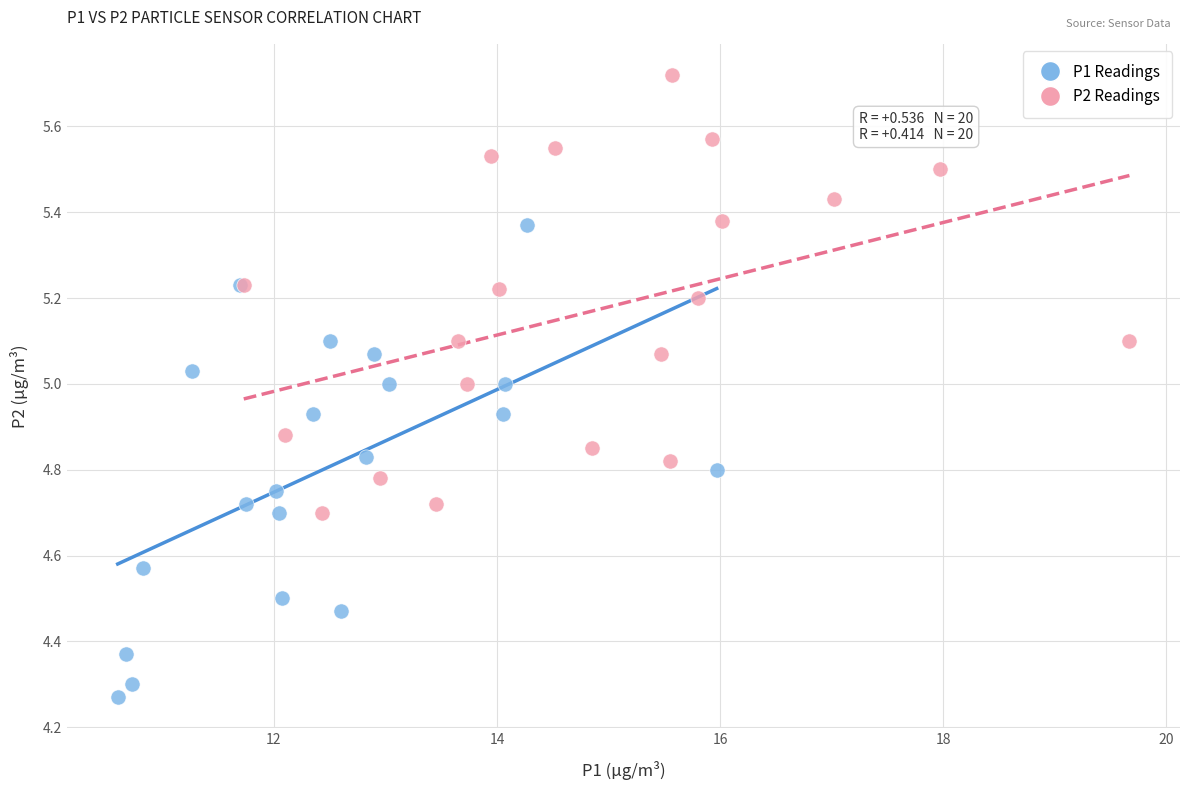

Which series contains the lowest Y value?

P1 Readings